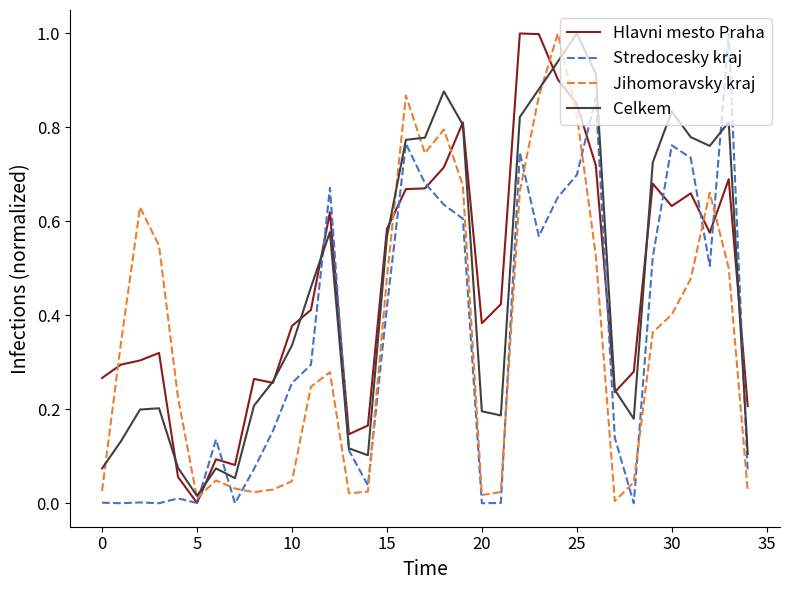

How many times do Stredocesky kraj and Hlavni mesto Praha cross each other?

12